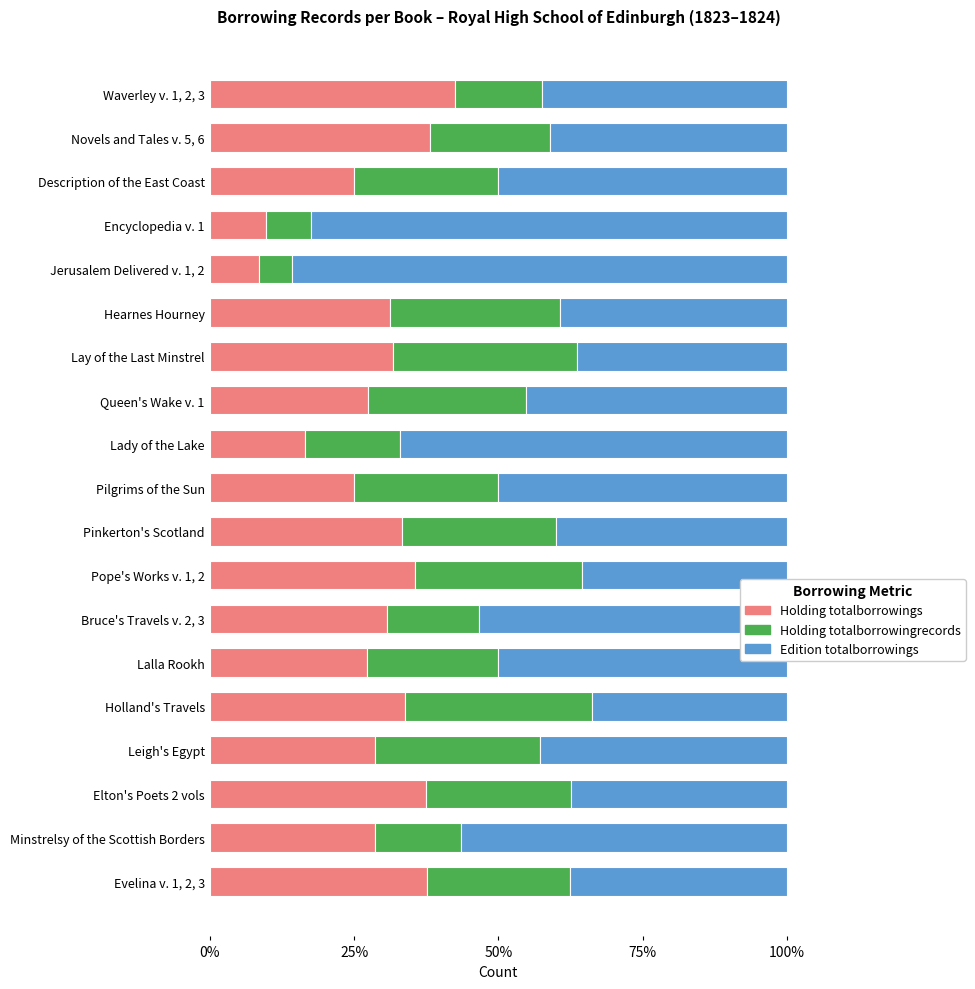

What is the total value across all series at Bruce's Travels v. 2, 3?

100.0